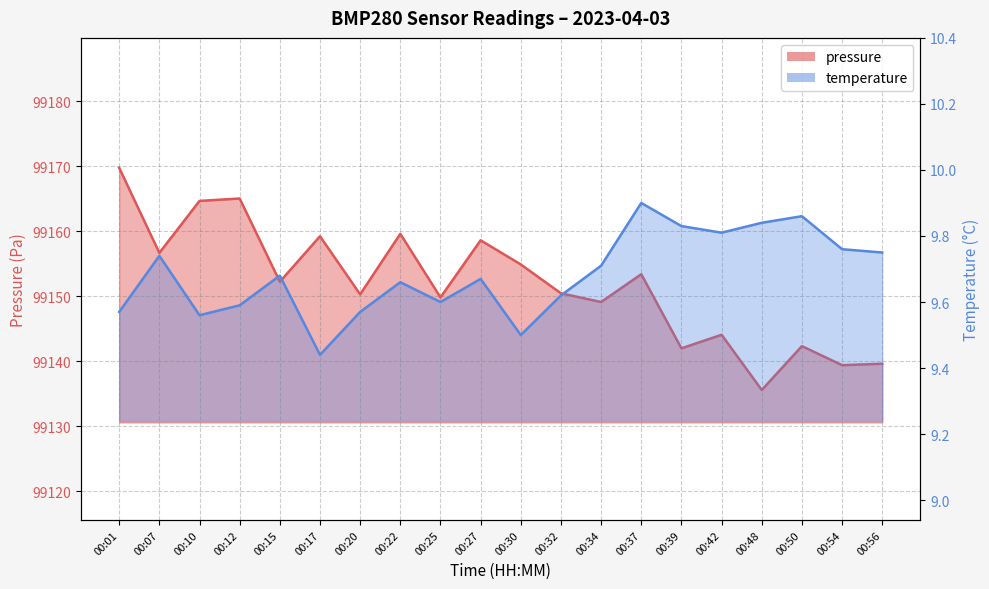

Reading right to left, what are all the values shown in this chart?

pressure: 00:56=99139.6	00:54=99139.4	00:50=99142.3	00:48=99135.6	00:42=99144.1	00:39=99142.0	00:37=99153.4	00:34=99149.1	00:32=99150.5	00:30=99154.9	00:27=99158.6	00:25=99149.8	00:22=99159.6	00:20=99150.3	00:17=99159.2	00:15=99152.2	00:12=99165.1	00:10=99164.7	00:07=99156.7	00:01=99169.8
temperature: 00:56=9.8	00:54=9.8	00:50=9.9	00:48=9.8	00:42=9.8	00:39=9.8	00:37=9.9	00:34=9.7	00:32=9.6	00:30=9.5	00:27=9.7	00:25=9.6	00:22=9.7	00:20=9.6	00:17=9.4	00:15=9.7	00:12=9.6	00:10=9.6	00:07=9.7	00:01=9.6